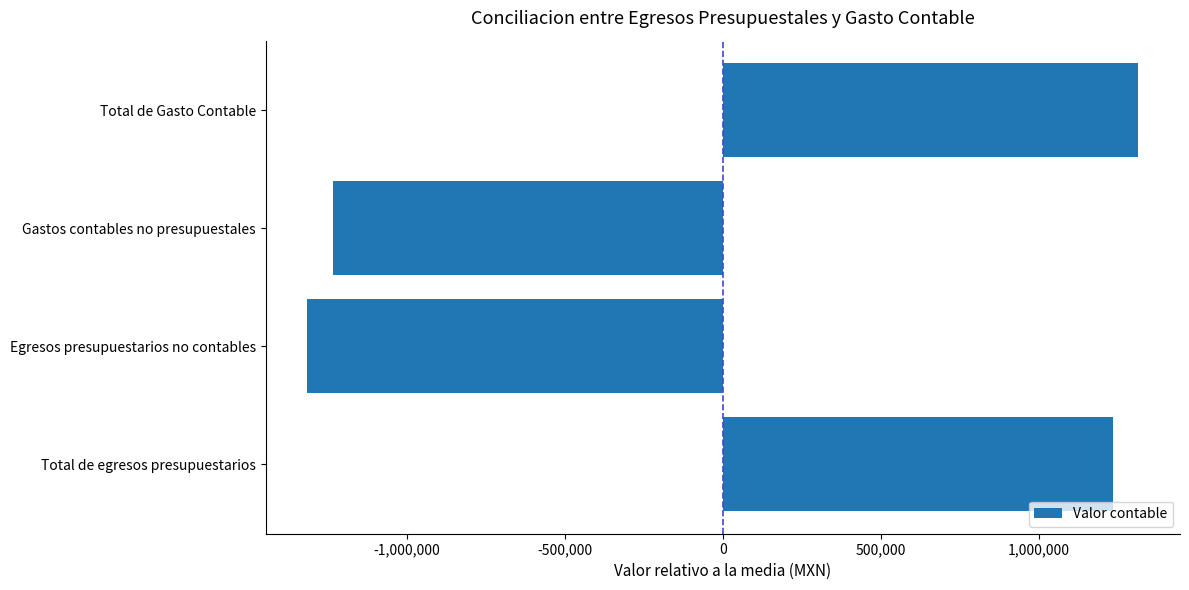

How many values exceed 1233518?

2